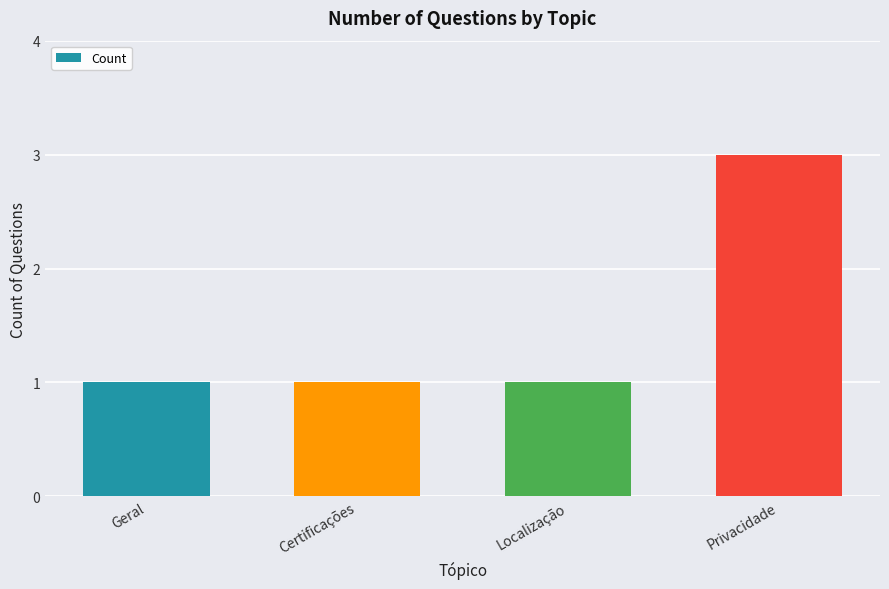

Read the value at Geral.

1